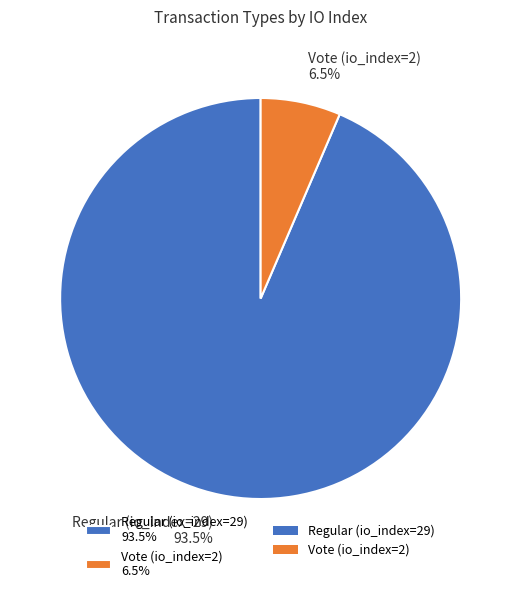

To the nearest percent, what is the difference between the largest and smallest slice percentages?

87%